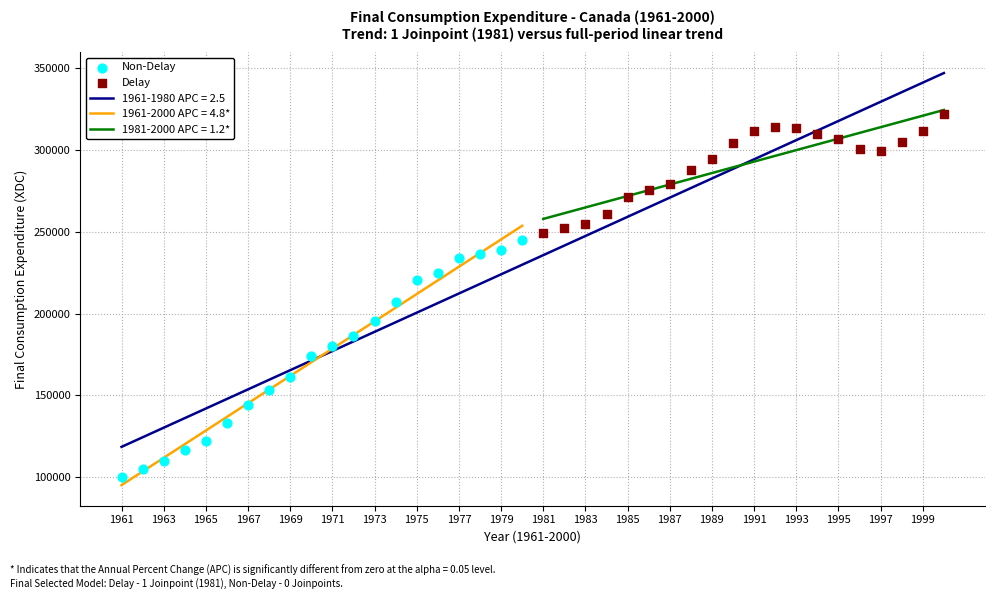

Which series has the widest spread of Y values?

Non-Delay